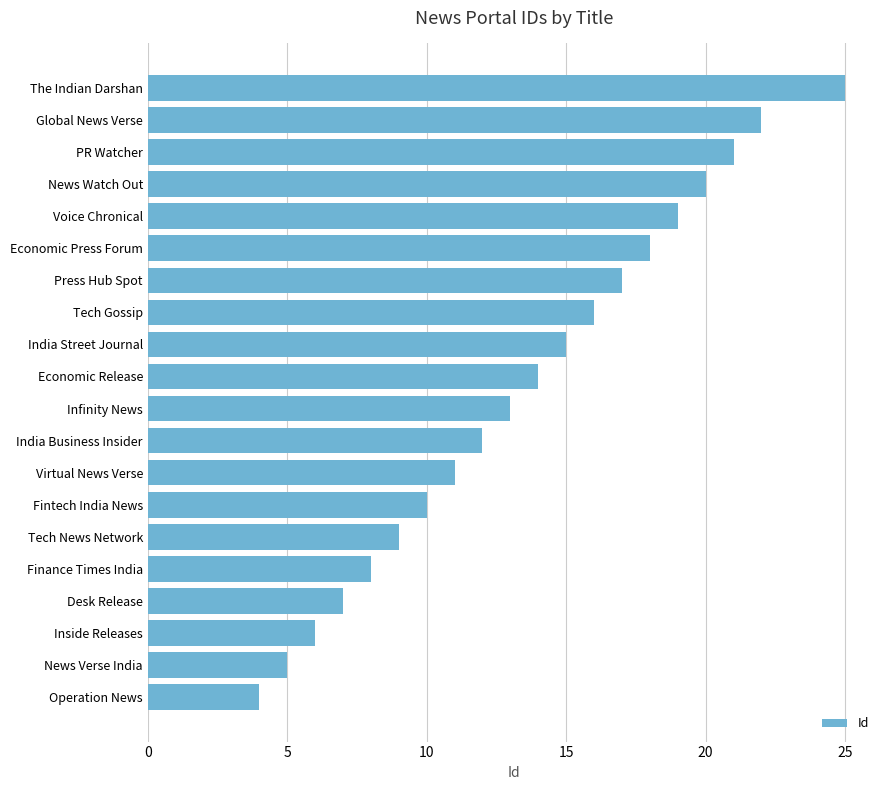

Are the bars grouped side by side (vs. stacked)?

No